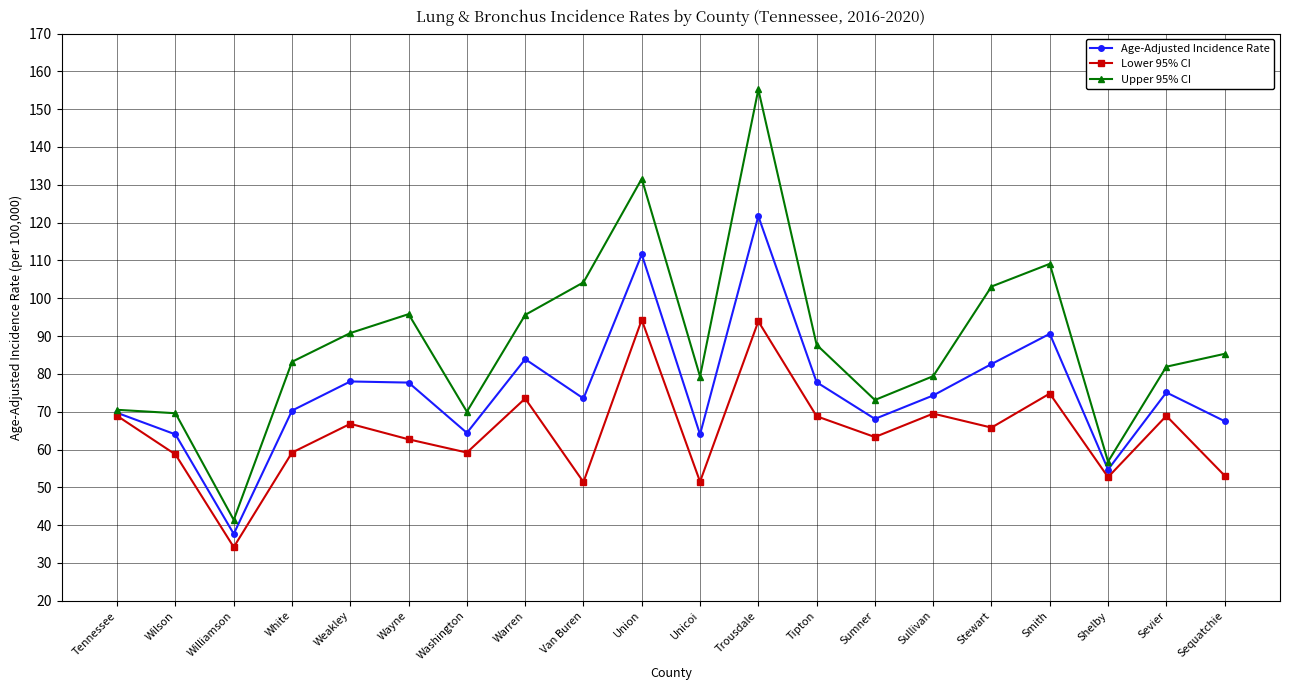

Count the number of categories in the chart.

20